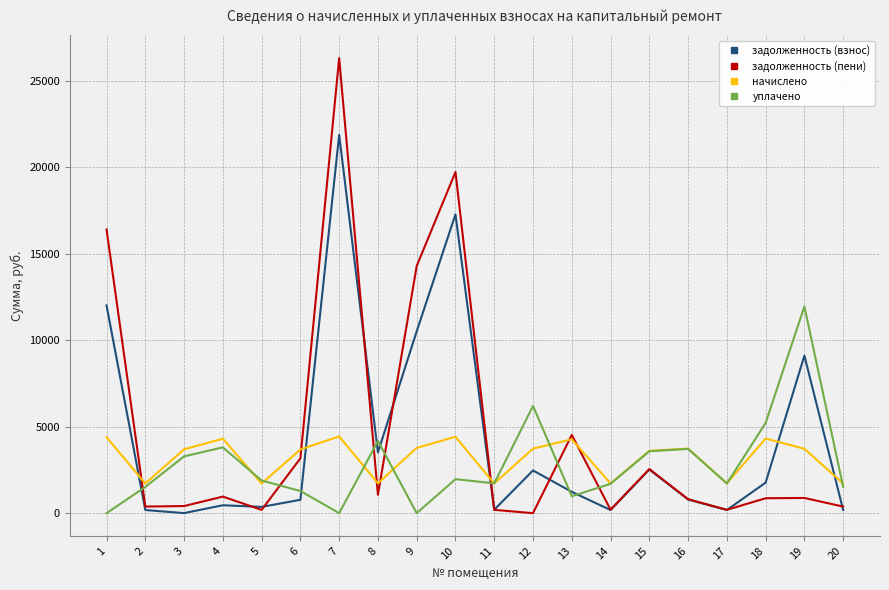

At which category is the sum across all series the highest?

7